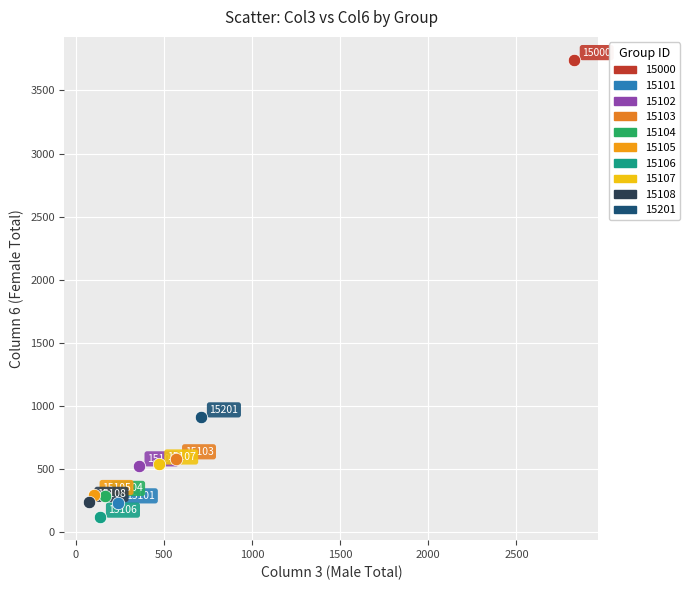

What are all the series names shown in the legend?

15000, 15101, 15102, 15103, 15104, 15105, 15106, 15107, 15108, 15201